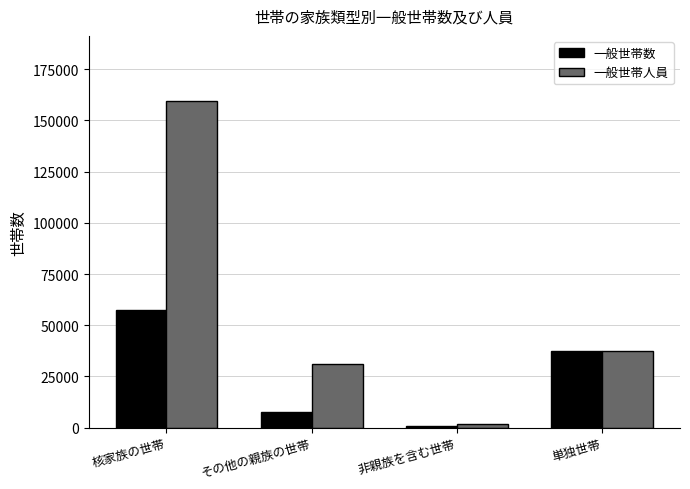

What are all the series names shown in the legend?

一般世帯数, 一般世帯人員